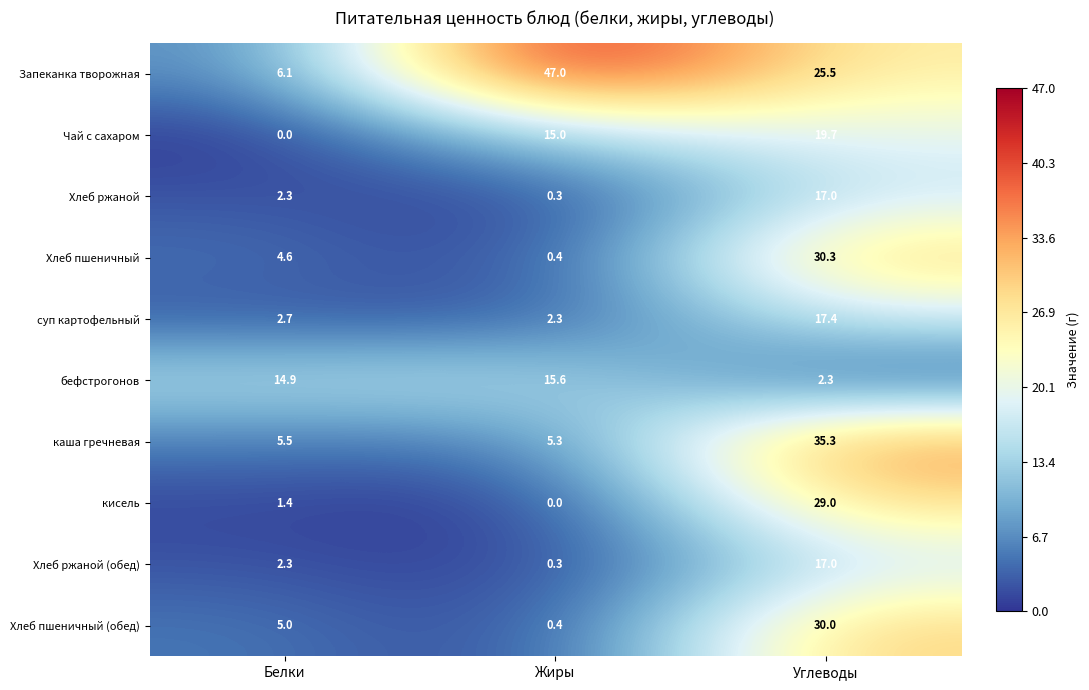

Where is Запеканка творожная nearest to the value 26?

Углеводы